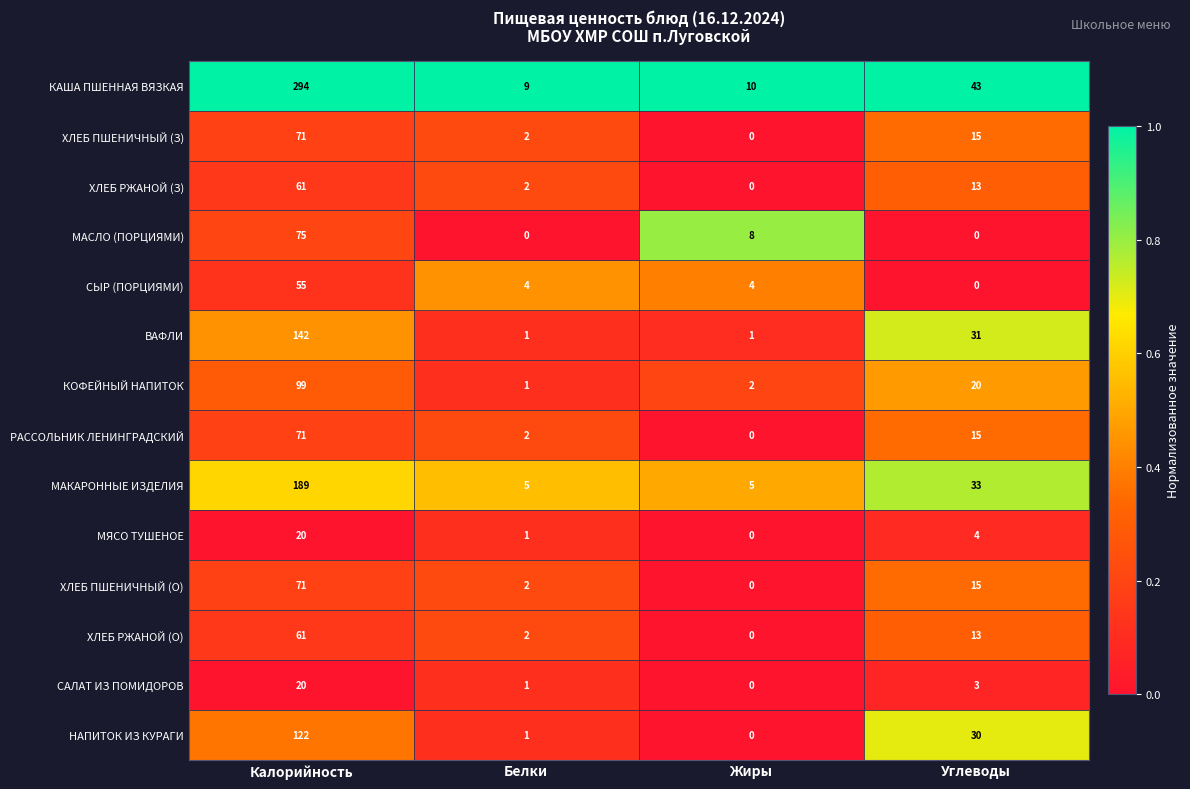

Count the number of data series in this chart.

14